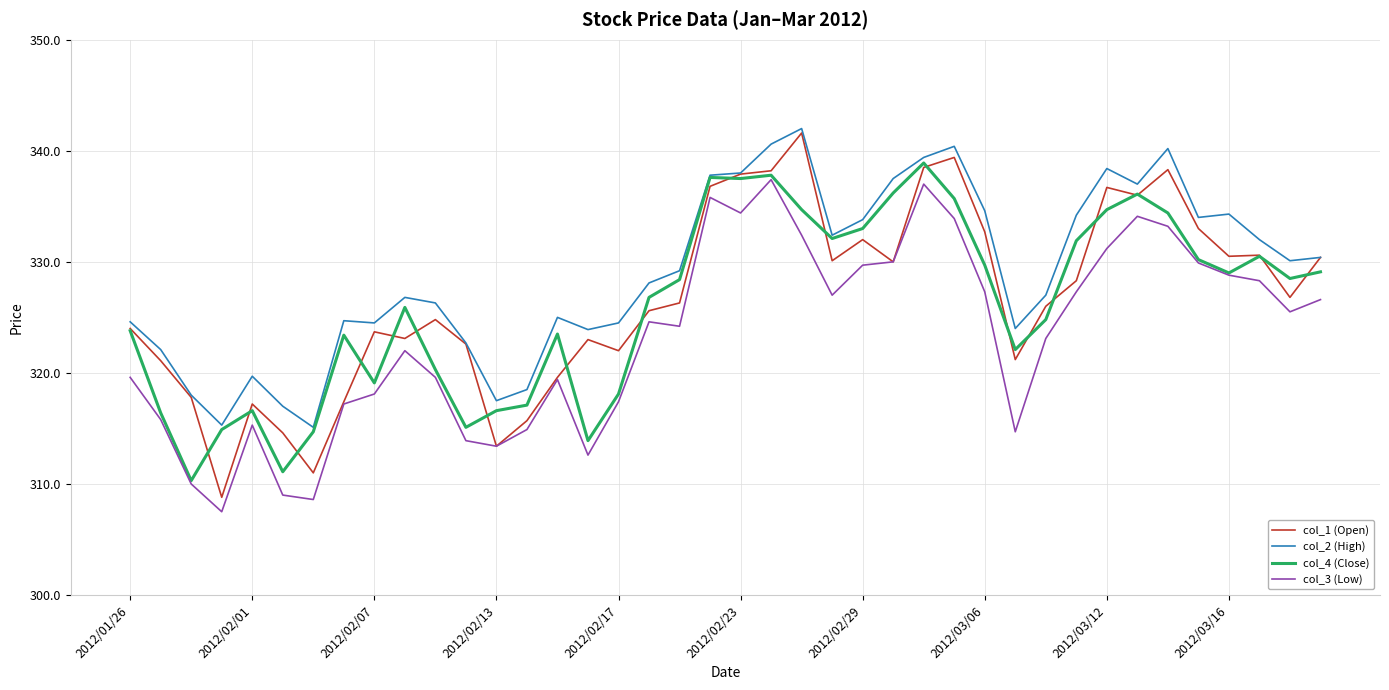

What is the difference between the maximum and second lowest values in the col_1 (Open) series?

30.6